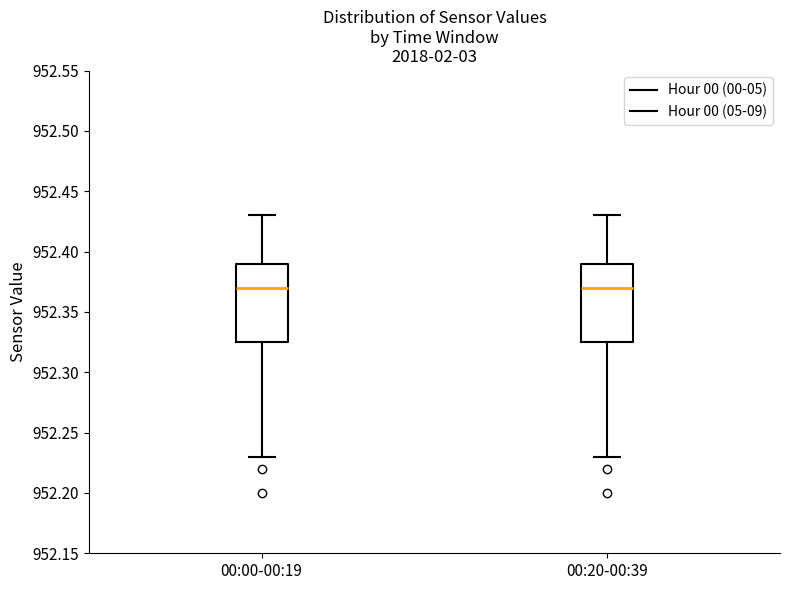

Reading left to right, read every box against the y-axis: the position of its median line, the range the box covers, and the ends of its whiskers. The values are not printed on the chart, so give them approximately, as read against the axis.

00:00-00:19: median 952.370, box 952.325 to 952.390, whiskers 952.230 to 952.430
00:20-00:39: median 952.370, box 952.325 to 952.390, whiskers 952.230 to 952.430